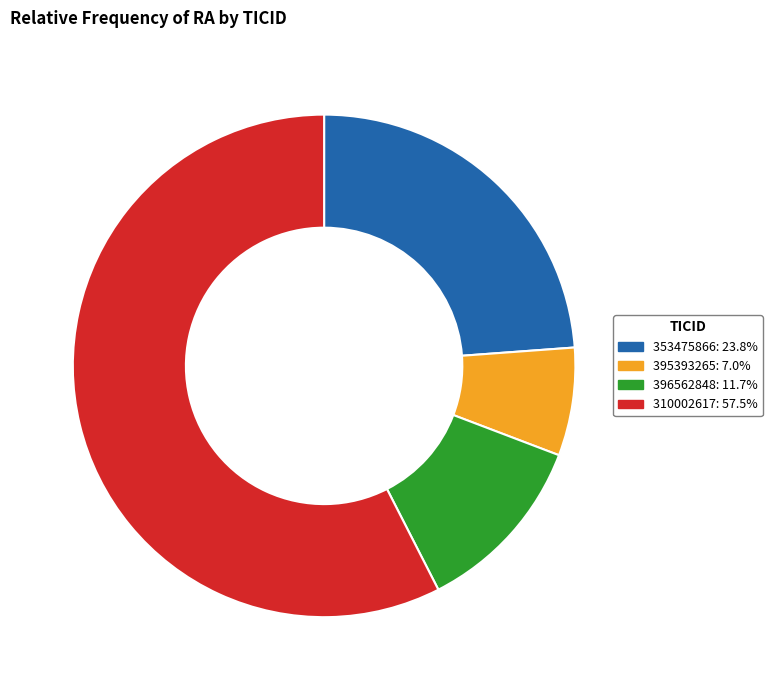

Which category has the smallest portion of the pie?

395393265